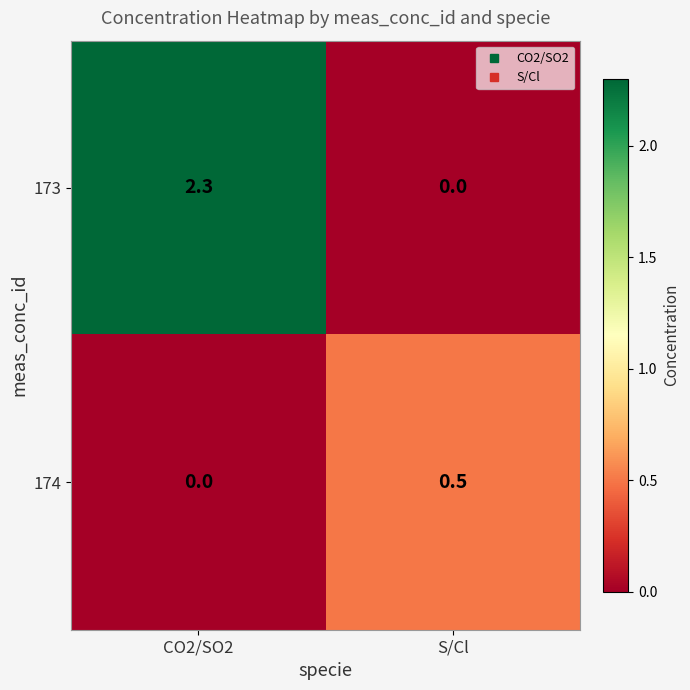

At which category does the chart reach its peak across all series?

CO2/SO2